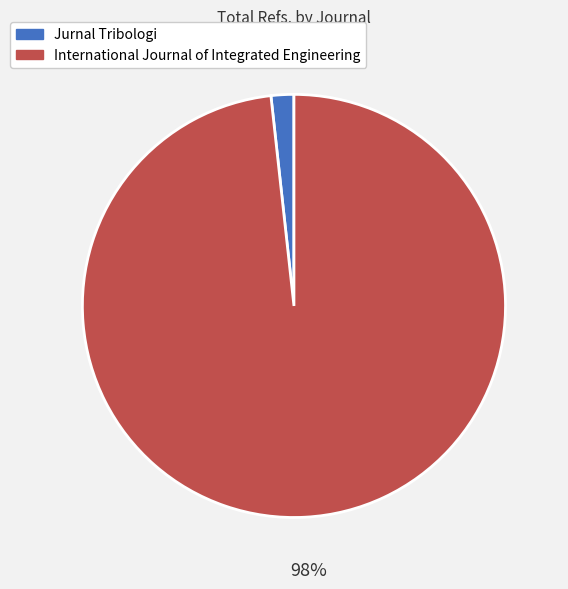

To the nearest percent, what is the combined percentage of International Journal of Integrated Engineering and Jurnal Tribologi?

100%